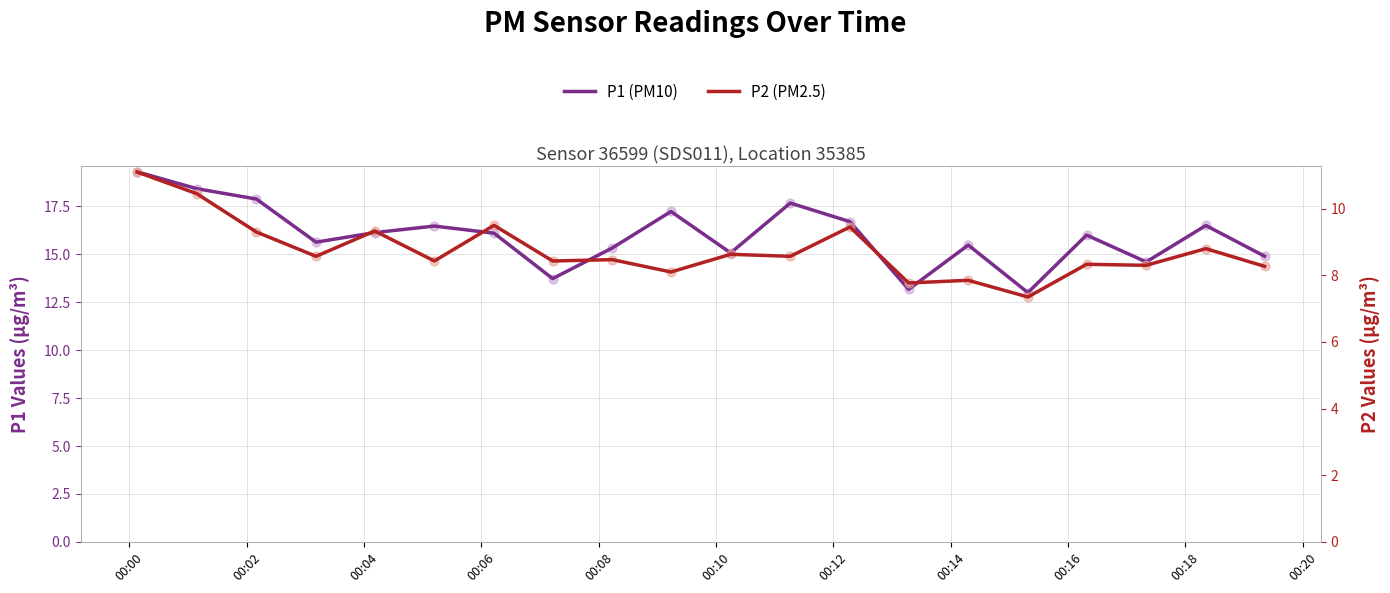

At which category is the sum across all series the highest?

00:00